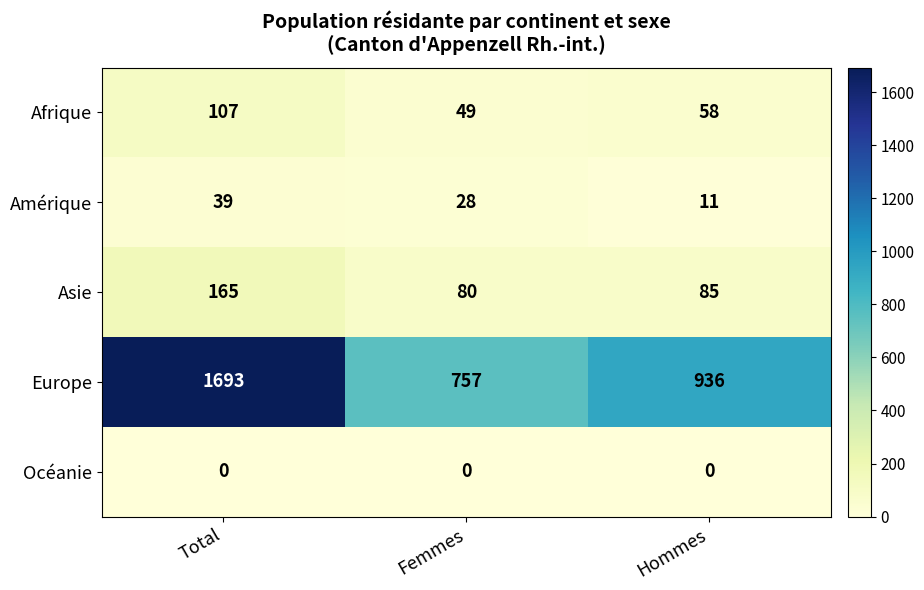

The value of Afrique at Femmes is 83. True or false?

False